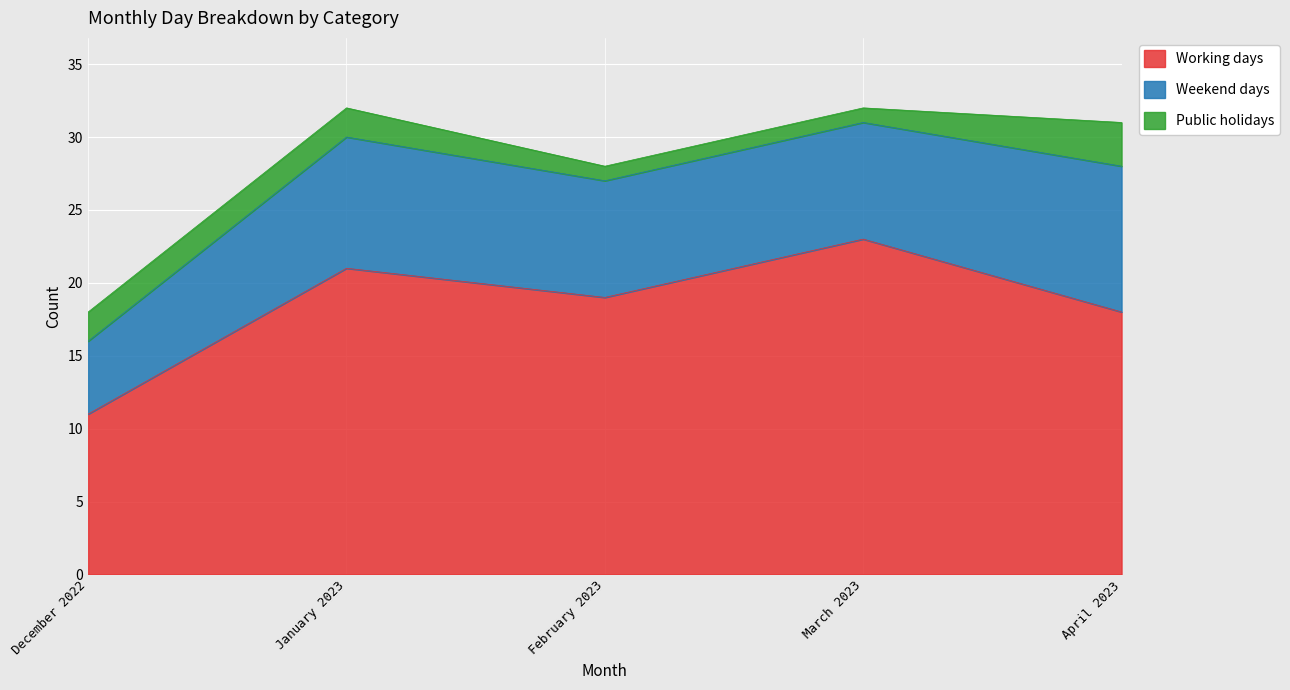

How many lines are shown in the chart?

3